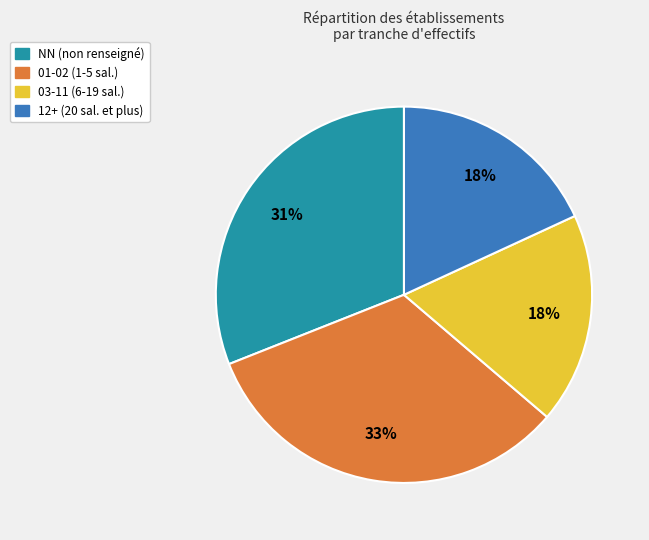

Do 12+ (20 sal. et plus) and 03-11 (6-19 sal.) together represent more than half of the pie?

No